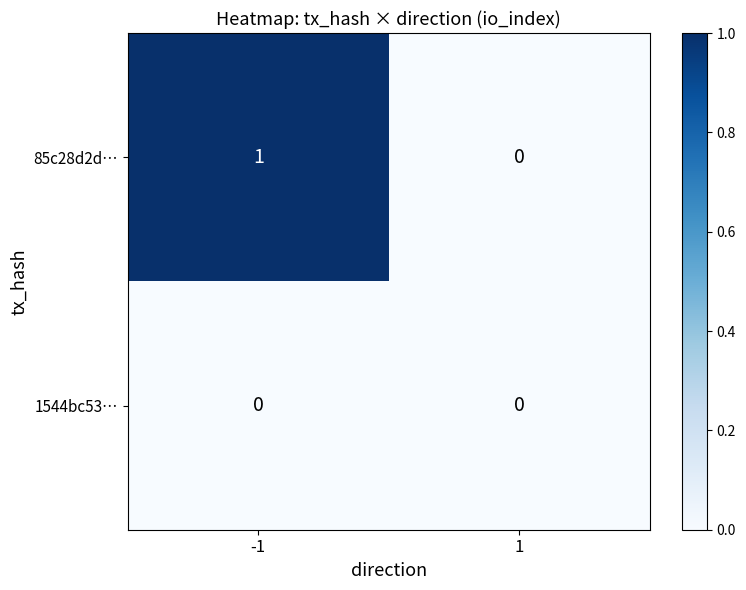

Which series has the largest total across all categories?

85c28d2d…